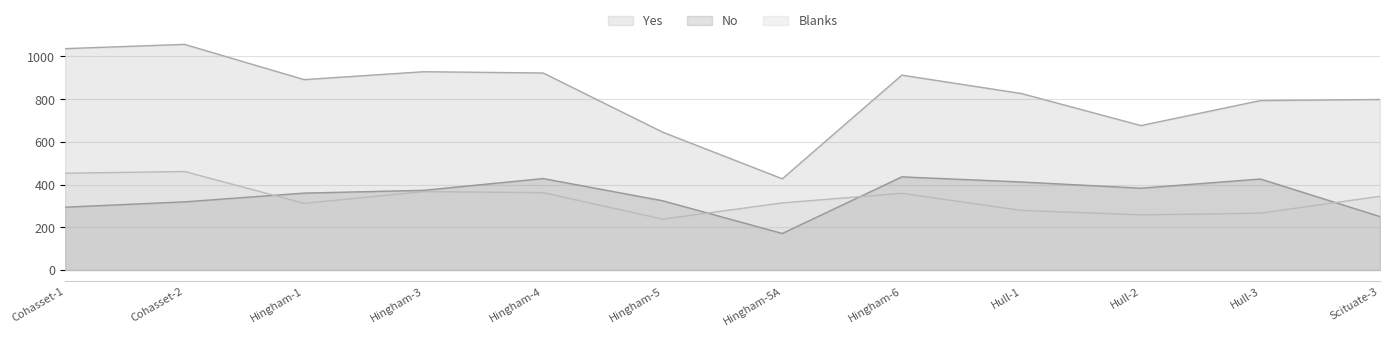

Which category has the highest value in the Yes series?

Cohasset-2